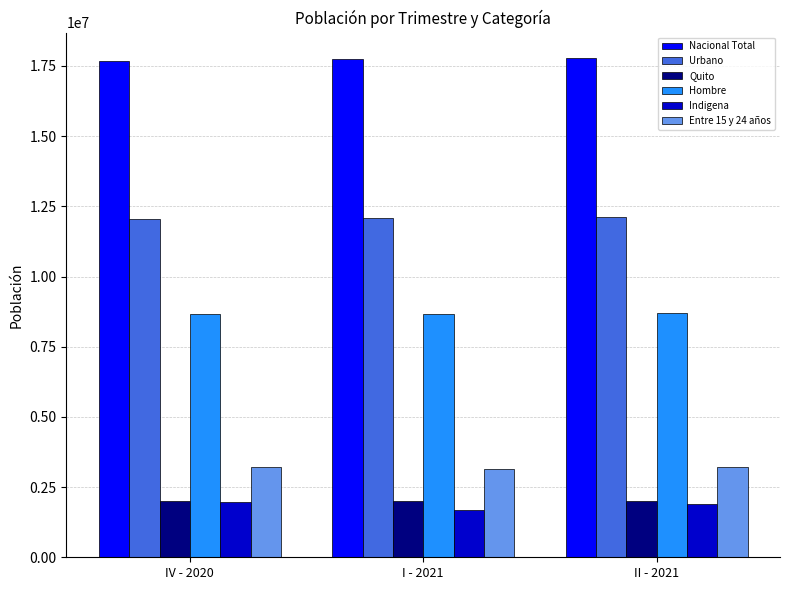

The value of Hombre at II - 2021 is 8710391.6. True or false?

True